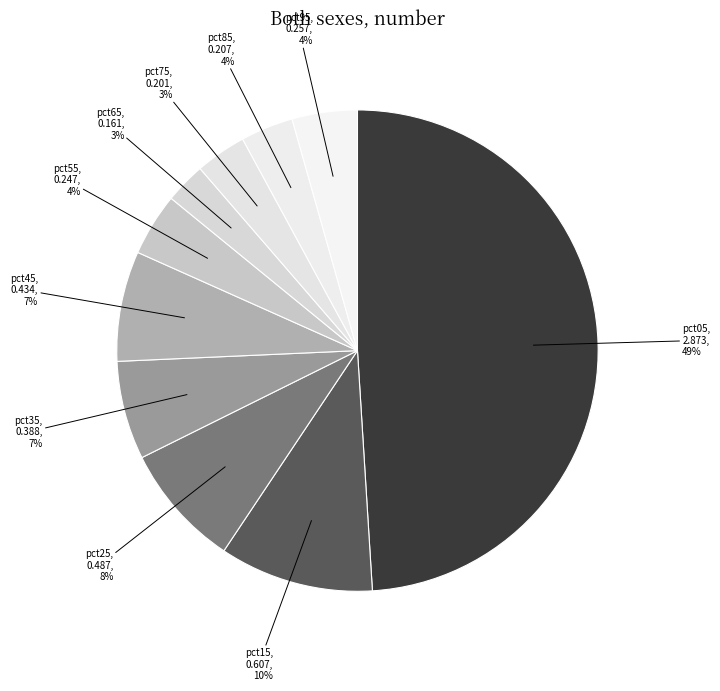

The pct05 slice represents 49% of the pie. True or false?

True